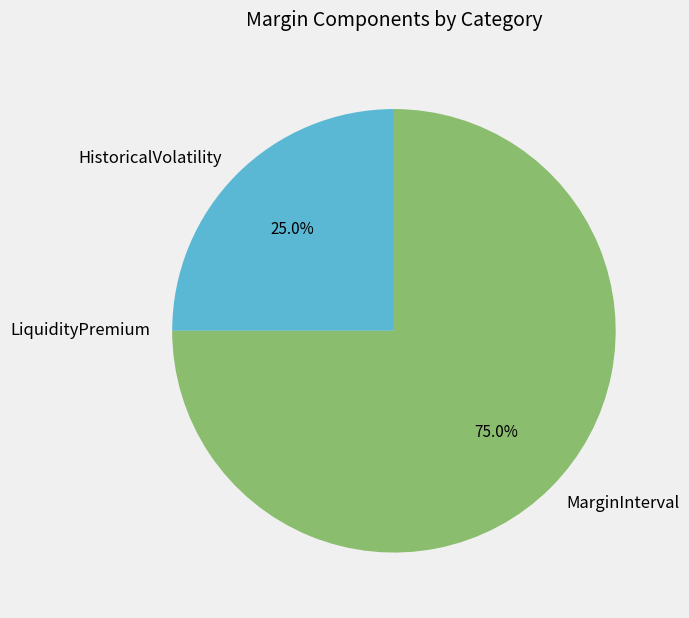

Approximately how many times larger is the value at HistoricalVolatility compared to MarginInterval?

0.3